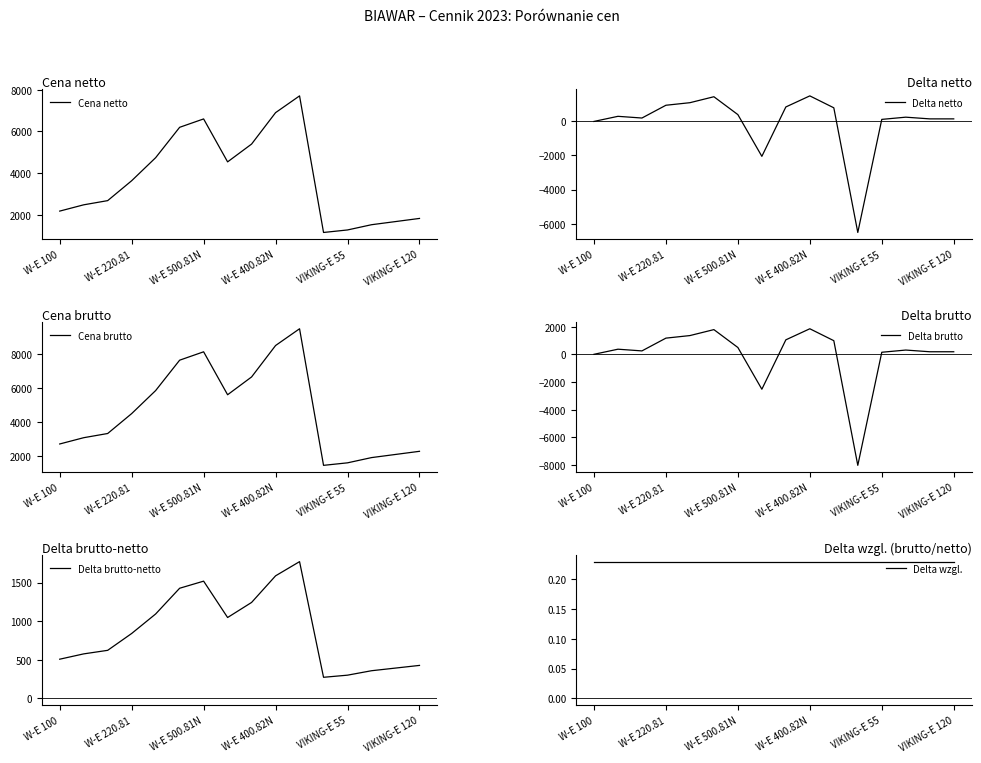

Rank the series at 11 from lowest to highest value.

Delta brutto, Delta netto, Delta wzgl., Delta brutto-netto, Cena netto, Cena brutto